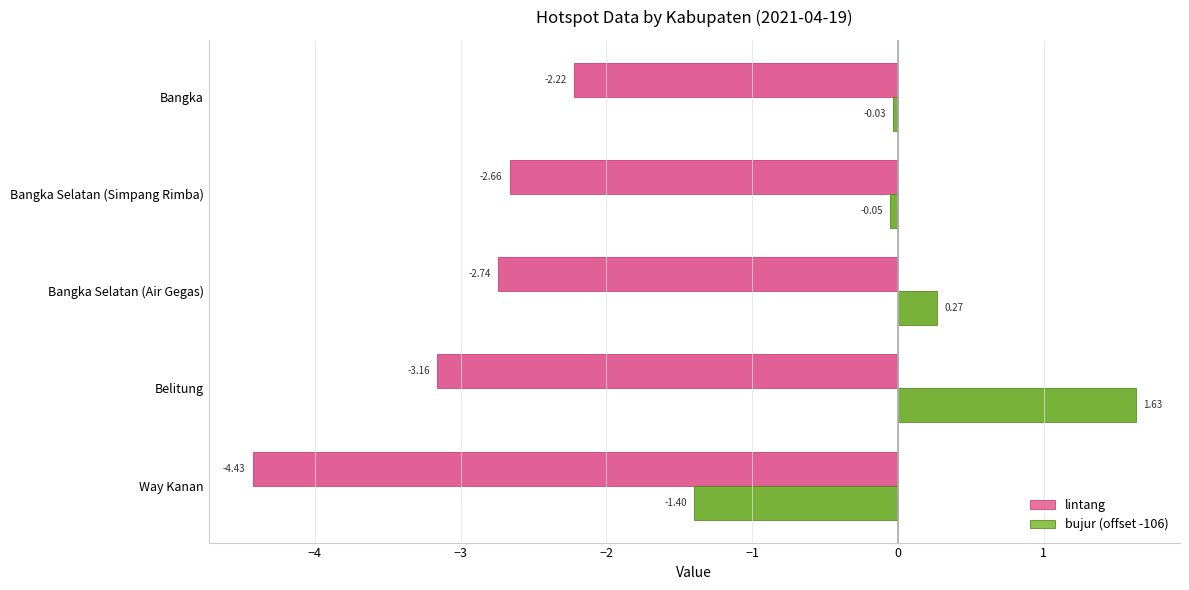

At which category is the sum across all series the highest?

Belitung